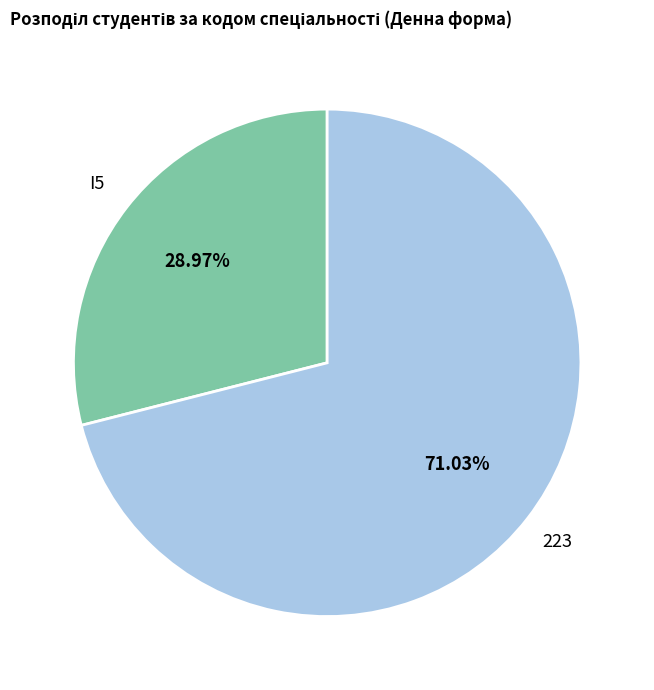

To the nearest percent, what percentage of the pie is 223?

71%